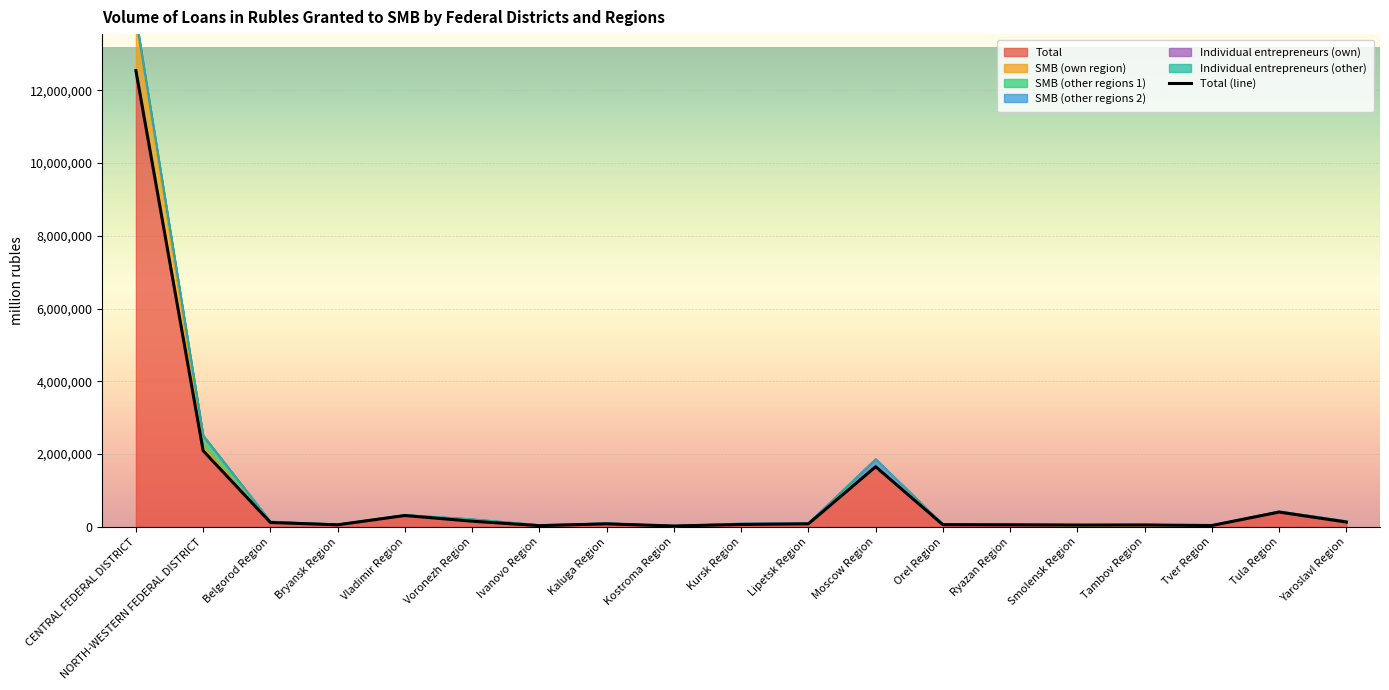

How many points are higher than both their immediate neighbors (excluding endpoints)?

5